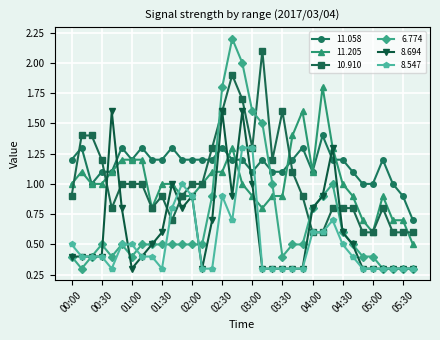

Which series has the largest range (max minus min)?

6.774